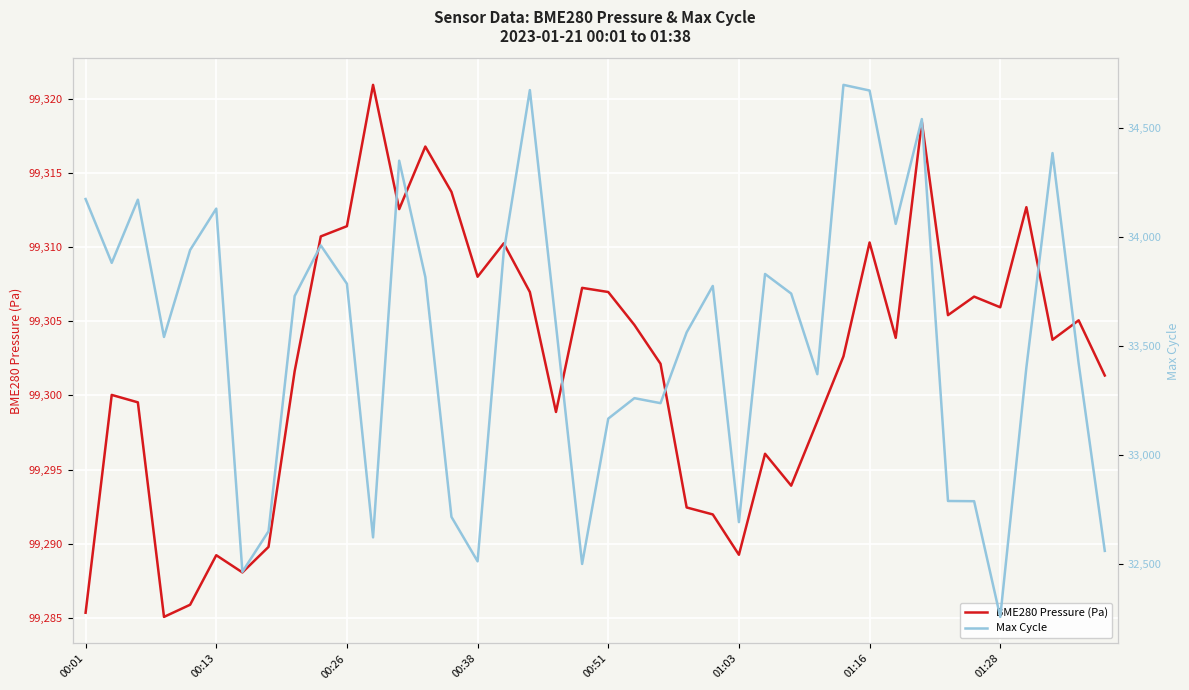

True or false: BME280 Pressure (Pa) has a value of 99289.2 at 01:03.

True